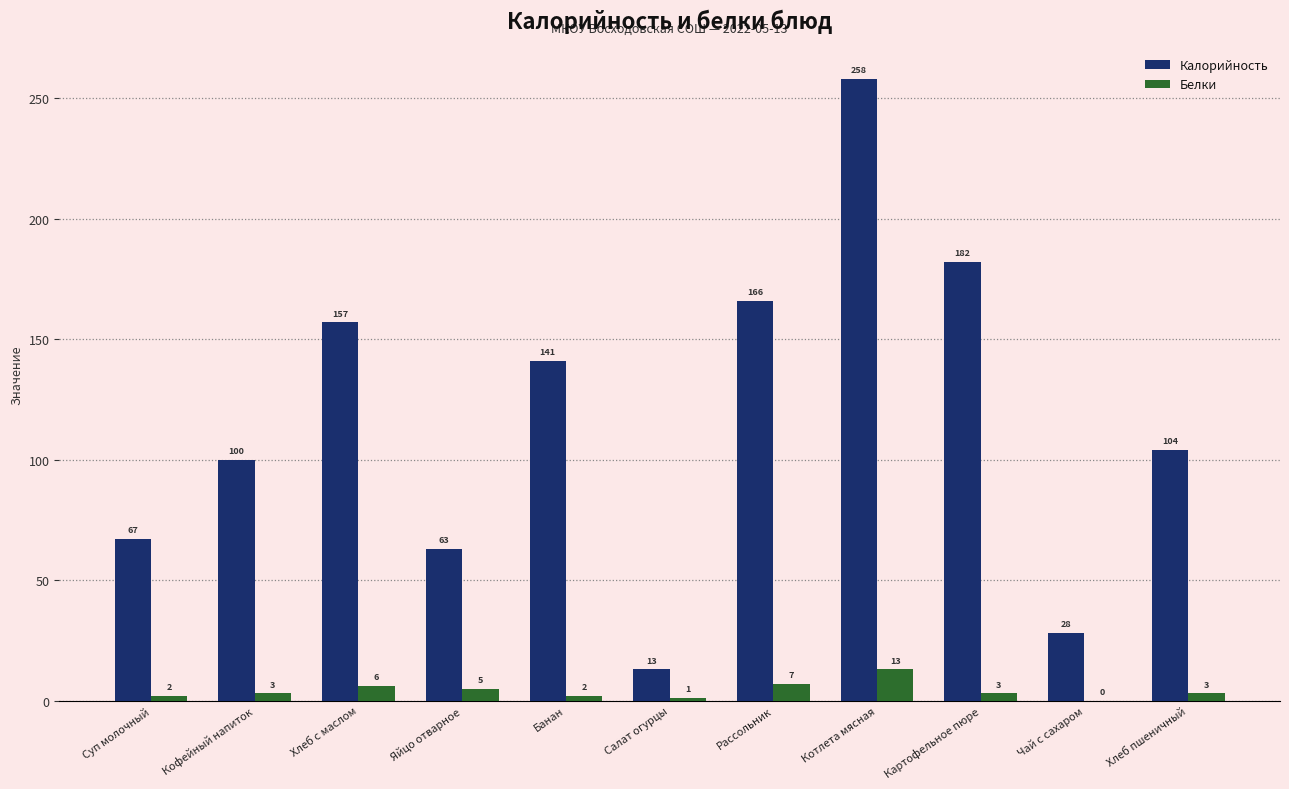

At which category does the chart reach its peak across all series?

Котлета мясная